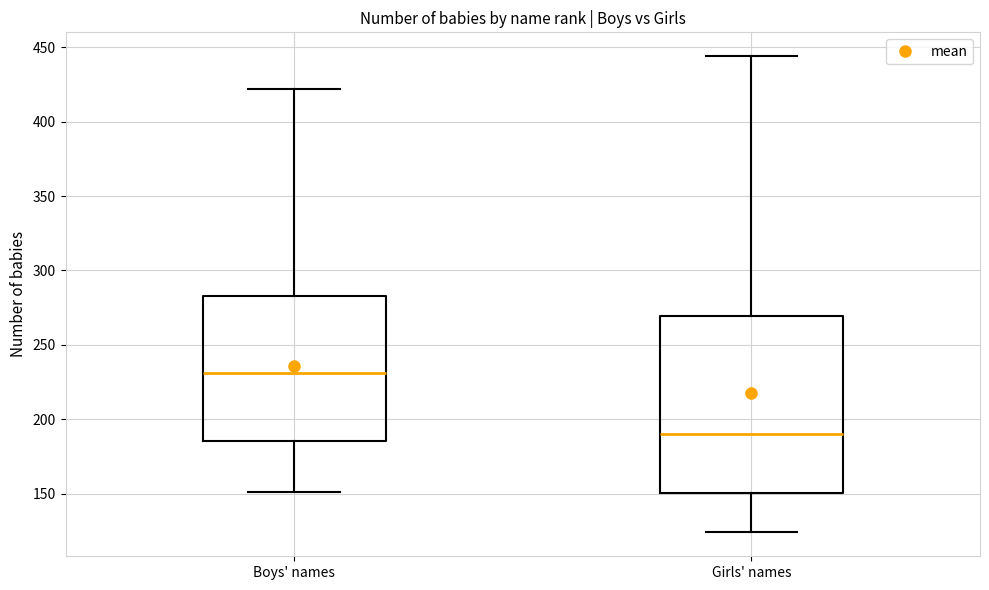

Reading left to right, transcribe this box plot: for each box, give where its median line is, the range the box spans, and where its two whiskers end, as read against the y-axis. The values are not printed on the chart, so give them approximately, as read against the axis.

Boys' names: median 230, box 185 to 285, whiskers 150 to 420
Girls' names: median 190, box 150 to 270, whiskers 125 to 445